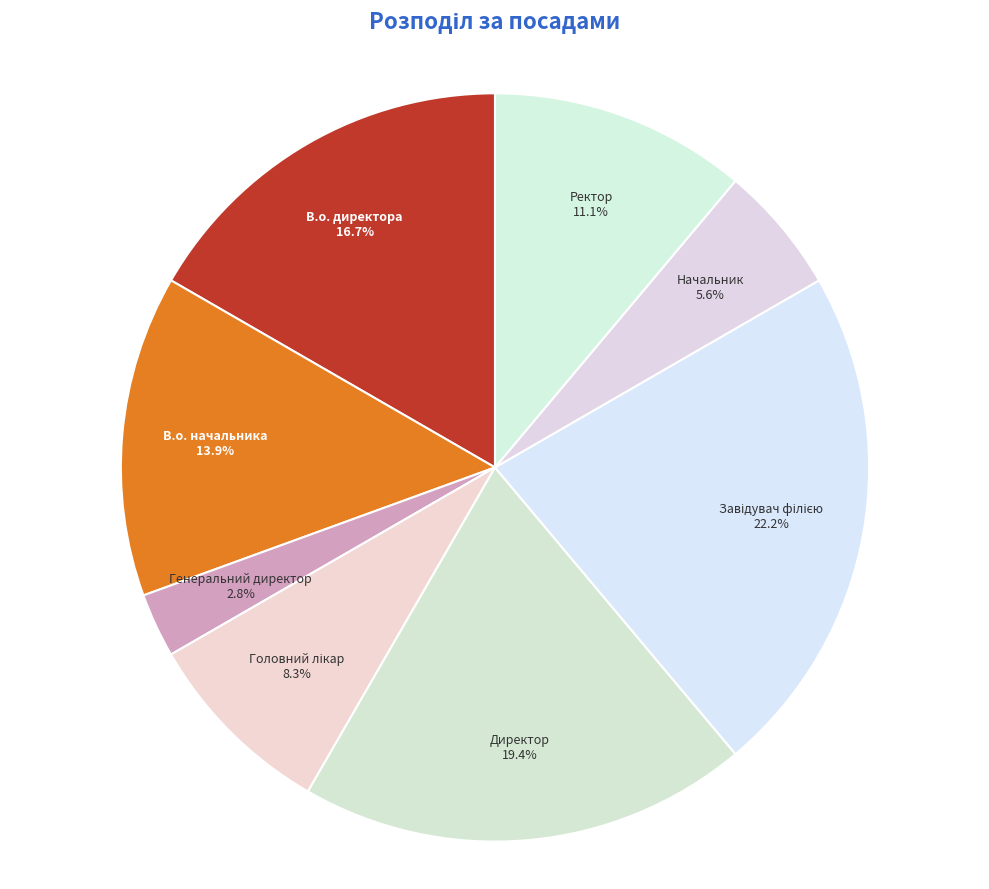

Which has a higher value, Директор or В.о. директора?

Директор